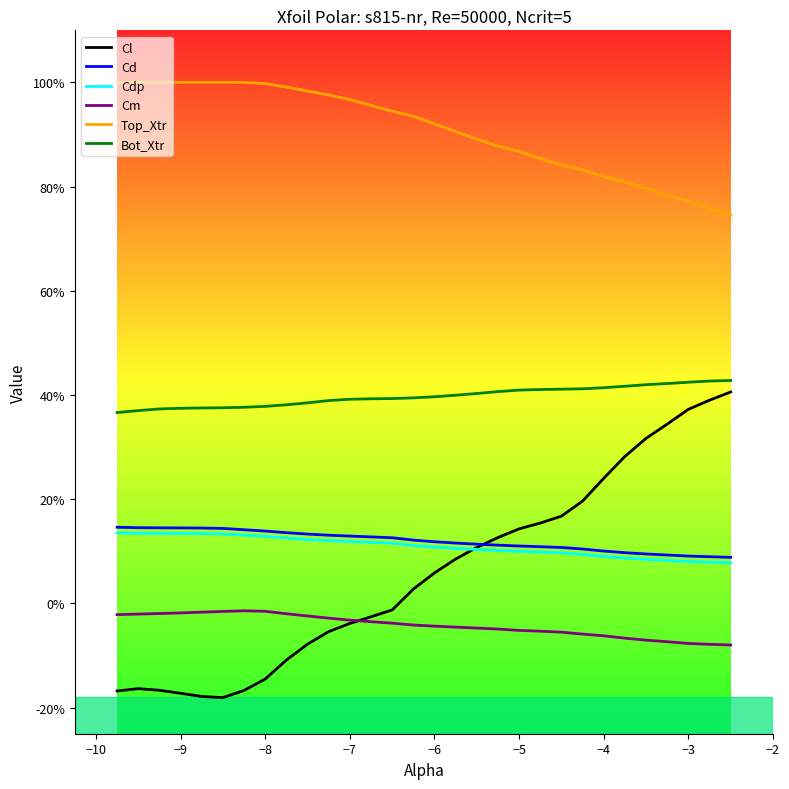

Does the chart have visible grid lines?

No